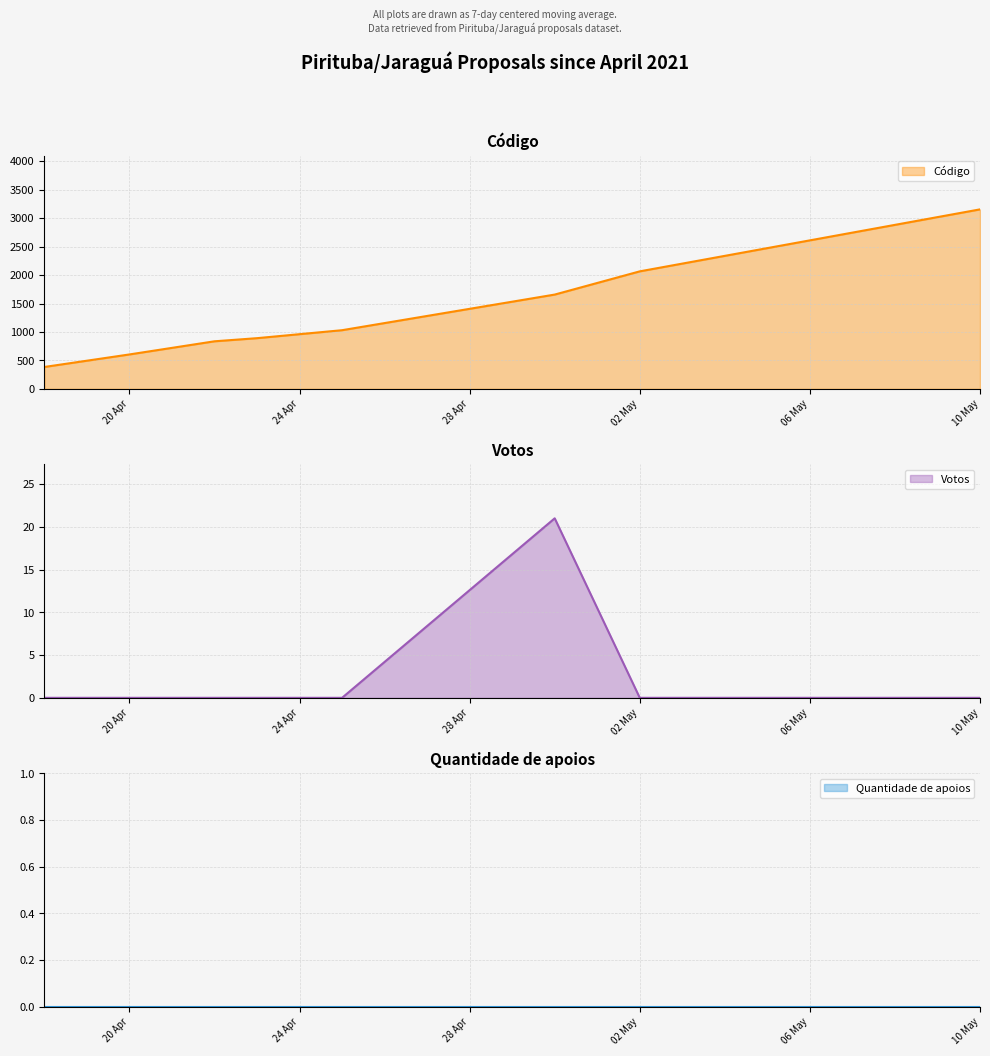

Reading left to right, transcribe all the data shown in this chart.

Código: 18/04/2021=385	23/04/2021=891	10/05/2021=3154	30/04/2021=1657	20/04/2021=605	02/05/2021=2065	22/04/2021=836	25/04/2021=1031
Votos: 18/04/2021=0	23/04/2021=0	10/05/2021=0	30/04/2021=21	20/04/2021=0	02/05/2021=0	22/04/2021=0	25/04/2021=0
Quantidade de apoios: 18/04/2021=0	23/04/2021=0	10/05/2021=0	30/04/2021=0	20/04/2021=0	02/05/2021=0	22/04/2021=0	25/04/2021=0